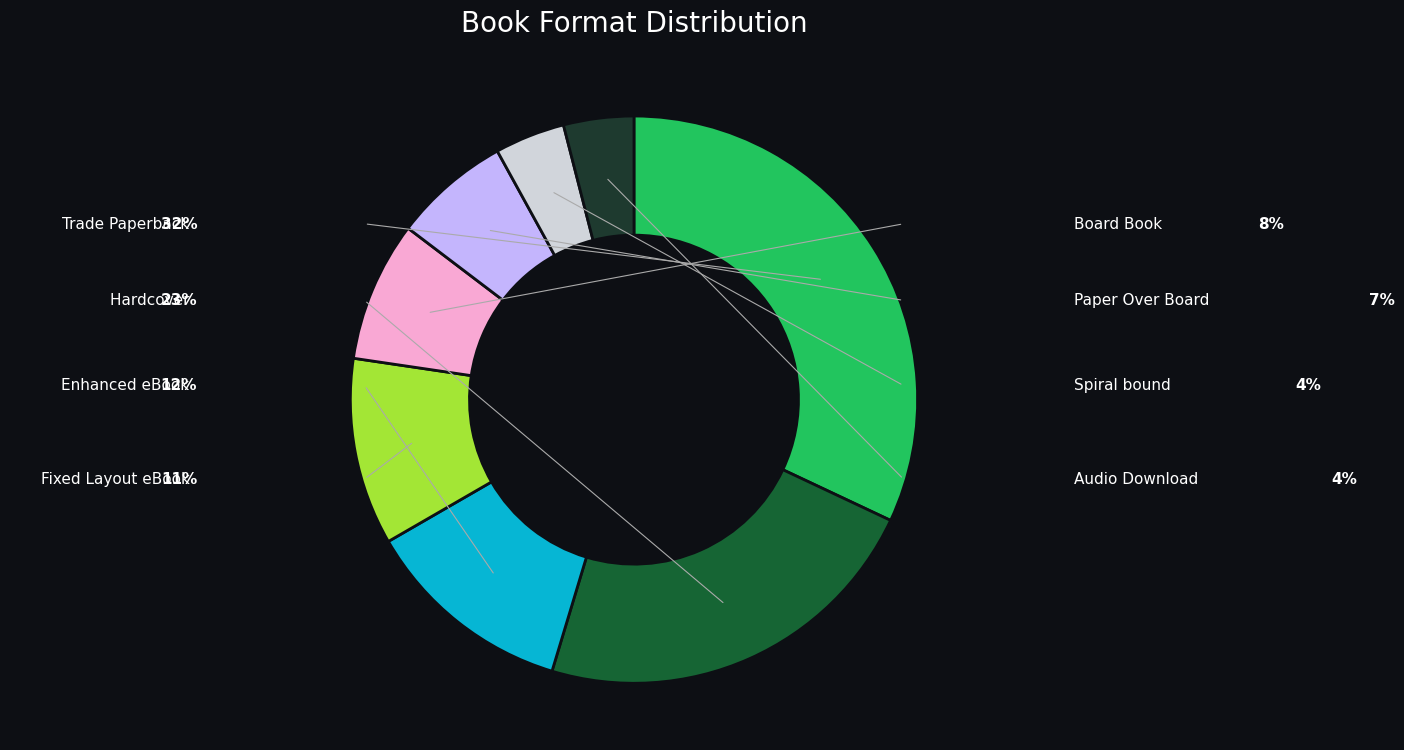

To the nearest percent, what is the difference between the largest and smallest slice percentages?

28%